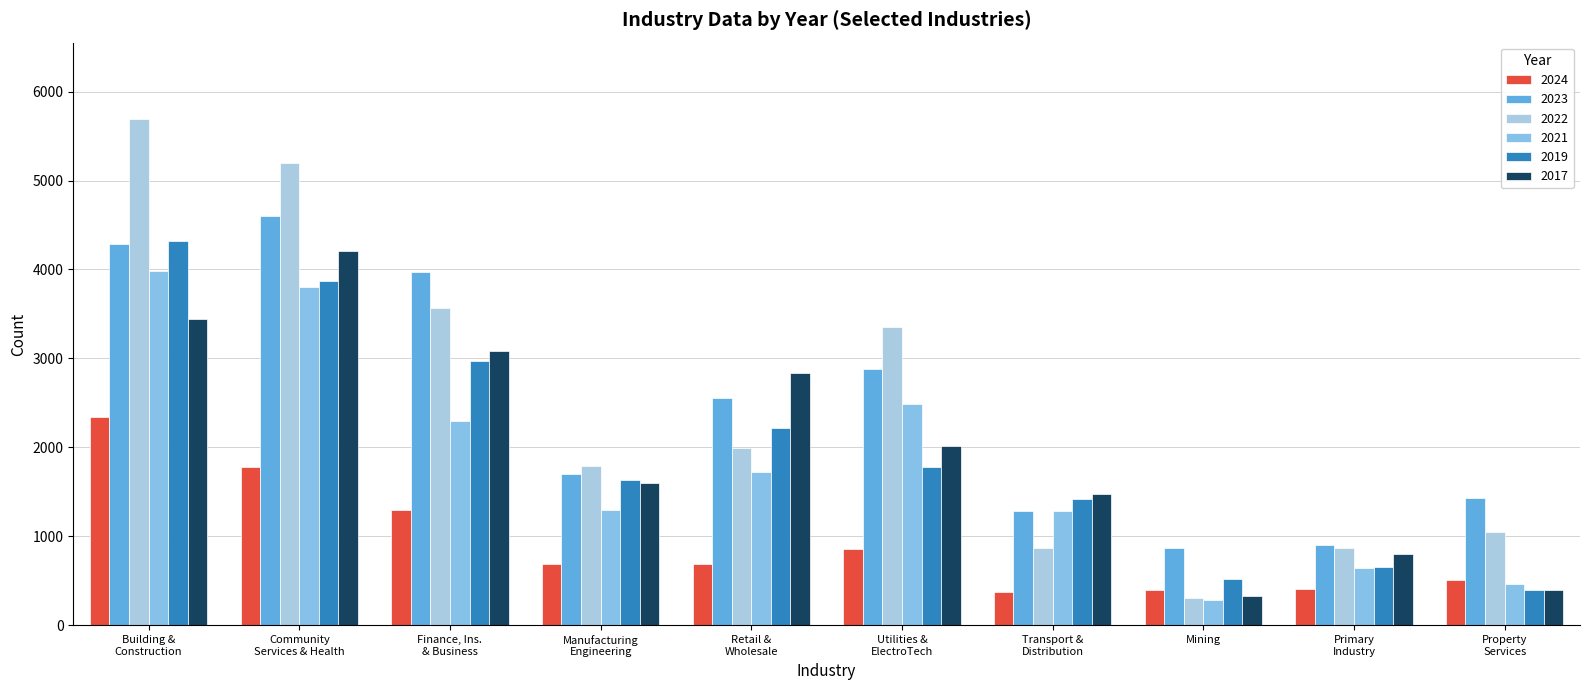

Which series has the largest total across all categories?

2022